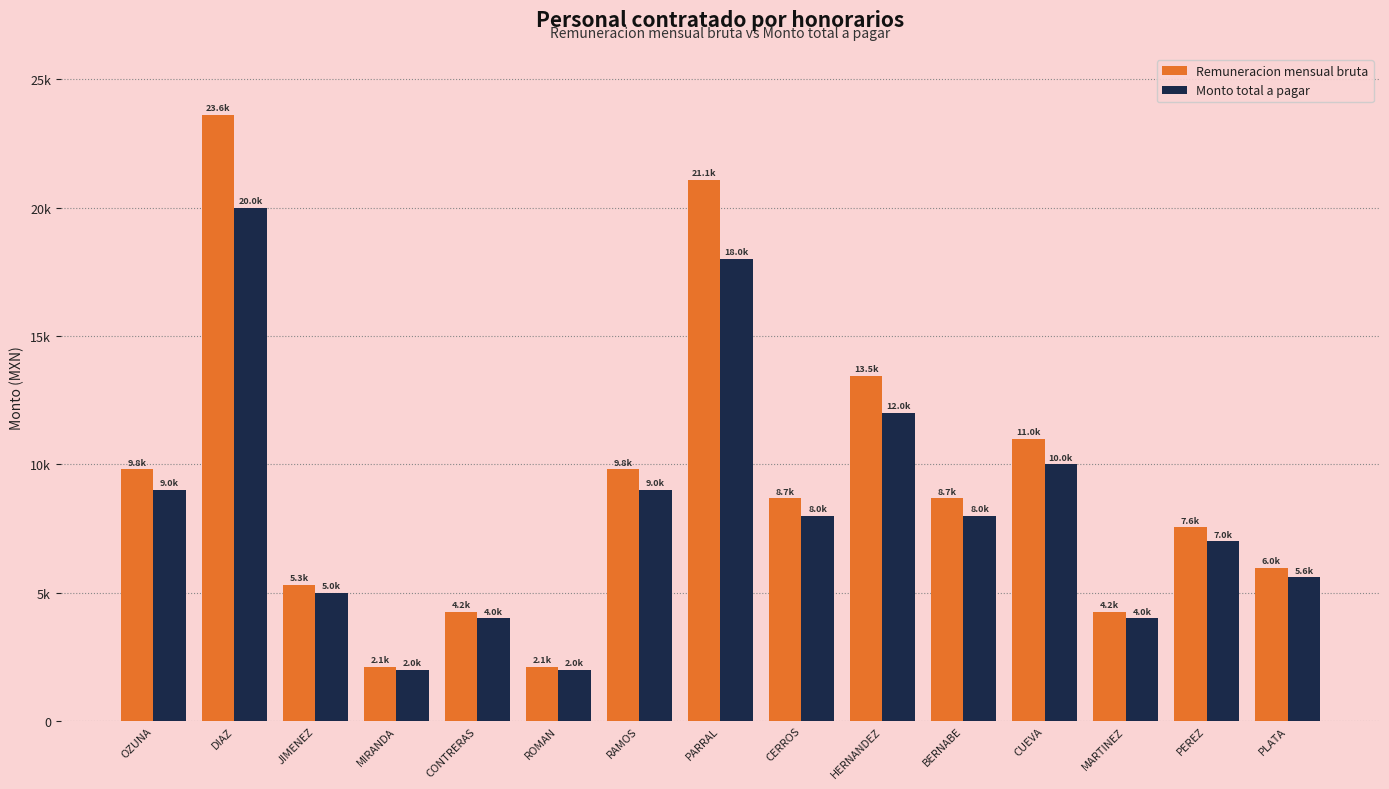

Does the chart contain any negative values?

No